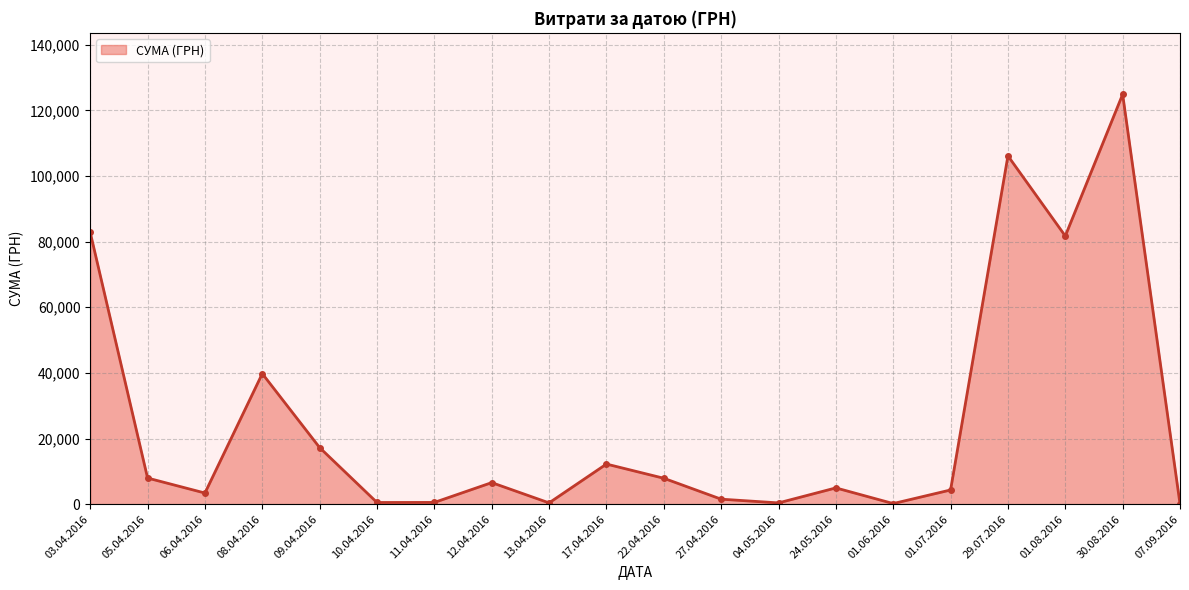

What is the sum of the values at 09.04.2016 and 29.07.2016?

123377.5